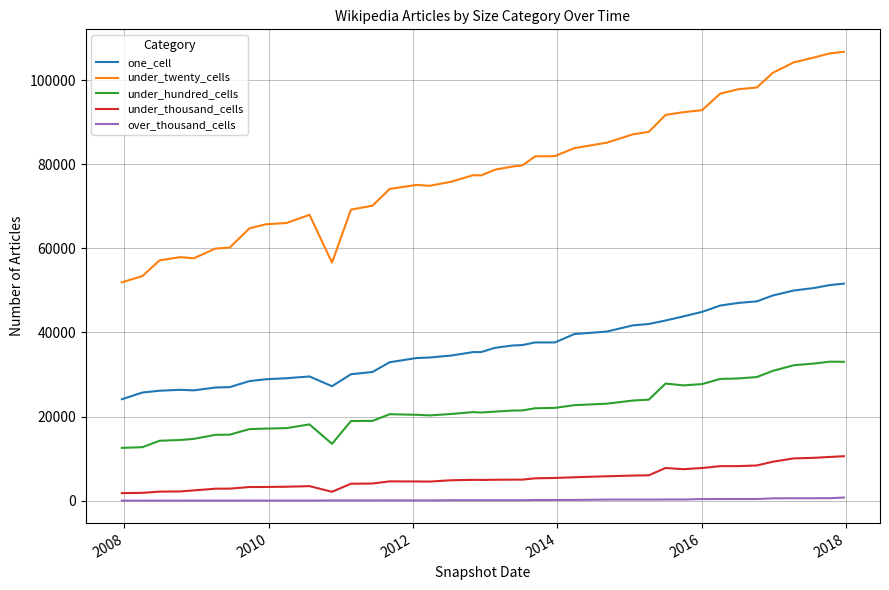

Which series has the widest spread of values?

under_twenty_cells